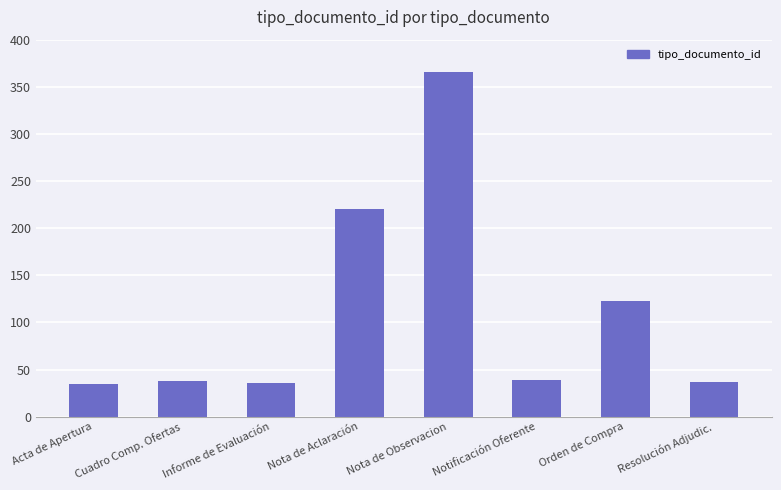

What is the difference between the maximum and minimum values?

331